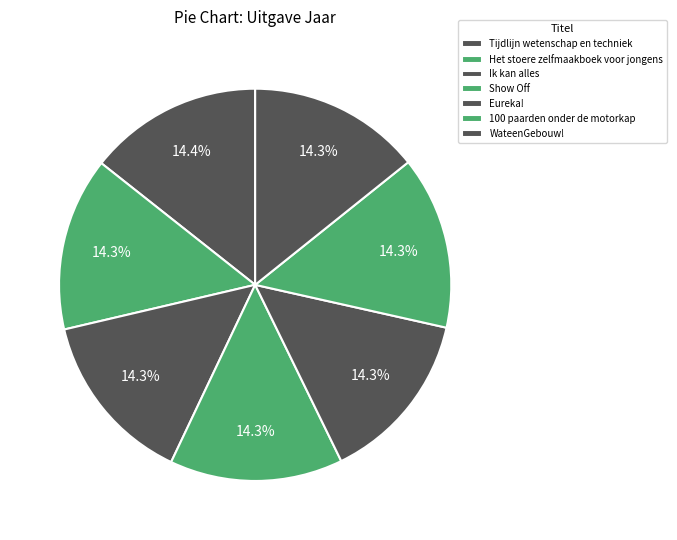

True or false: Show Off accounts for 14% of the total.

True